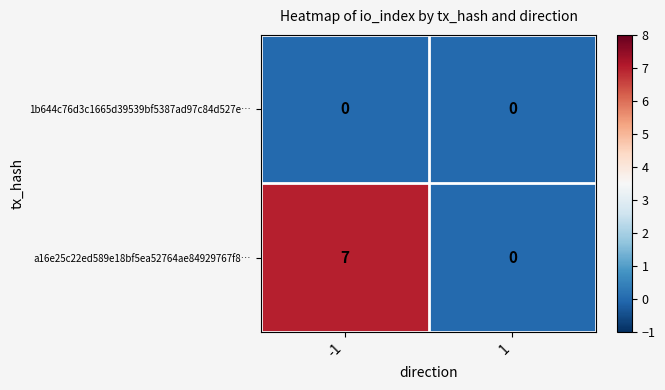

Reading left to right, list all the values displayed in this chart.

1b644c76d3c1665d39539bf5387ad97c84d527e…: 0	0
a16e25c22ed589e18bf5ea52764ae84929767f8…: 7	0